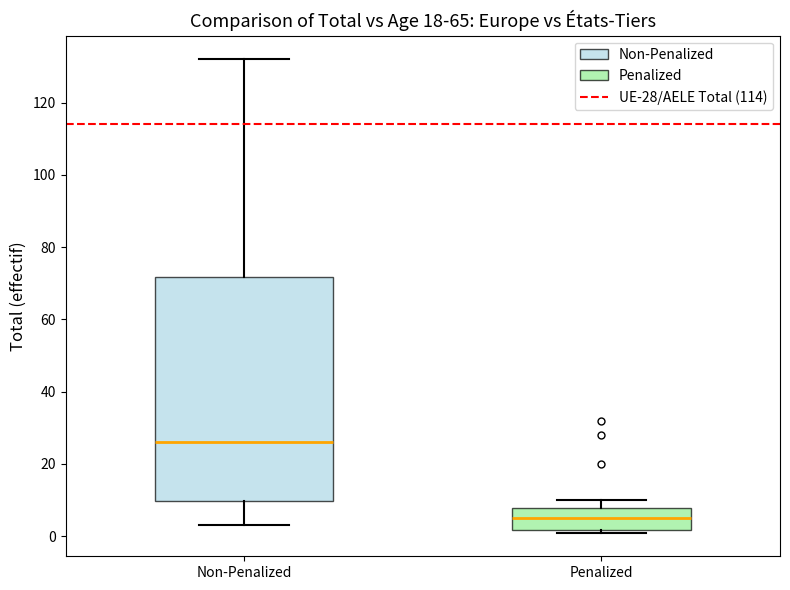

Reading left to right, transcribe this box plot: for each box, give where its median line is, the range the box spans, and where its two whiskers end, as read against the y-axis. The values are not printed on the chart, so give them approximately, as read against the axis.

Non-Penalized: median 26, box 10 to 72, whiskers 4 to 132
Penalized: median 6, box 2 to 8, whiskers 2 (just below the box's lower edge) to 10